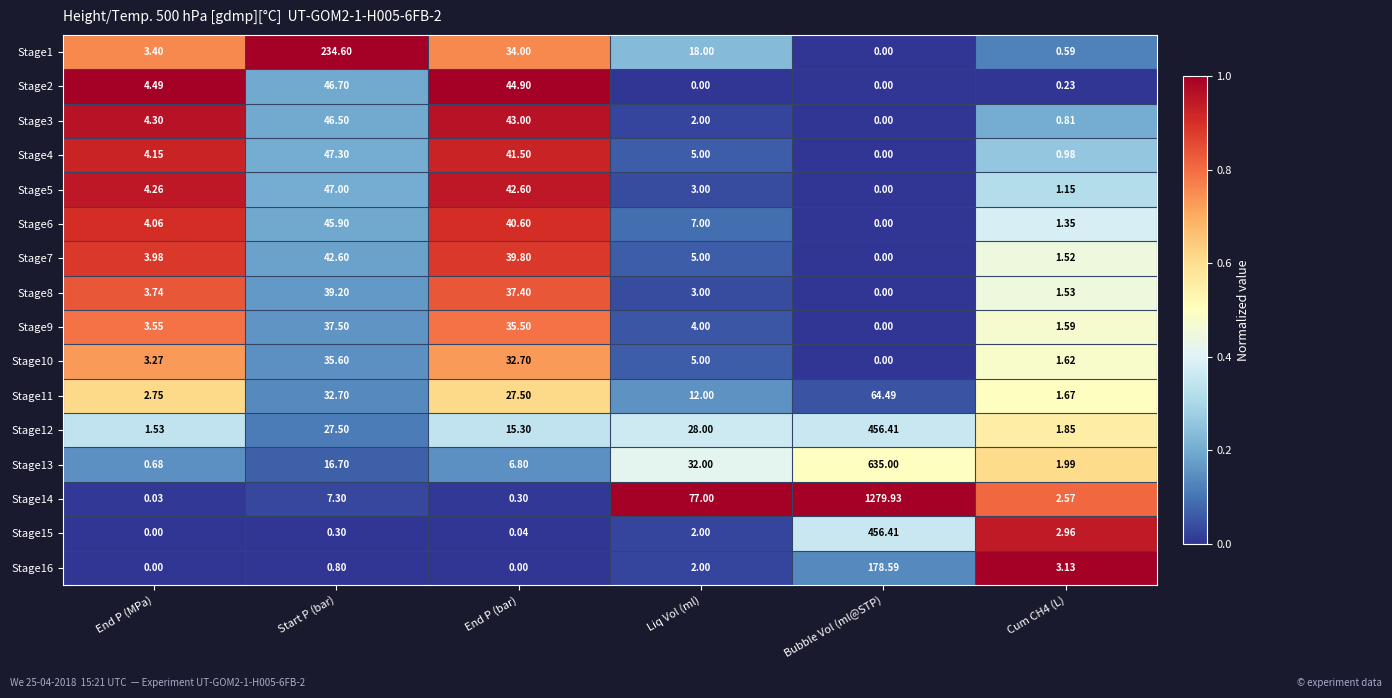

Where does the Stage6 series first go above 7?

Start P (bar)